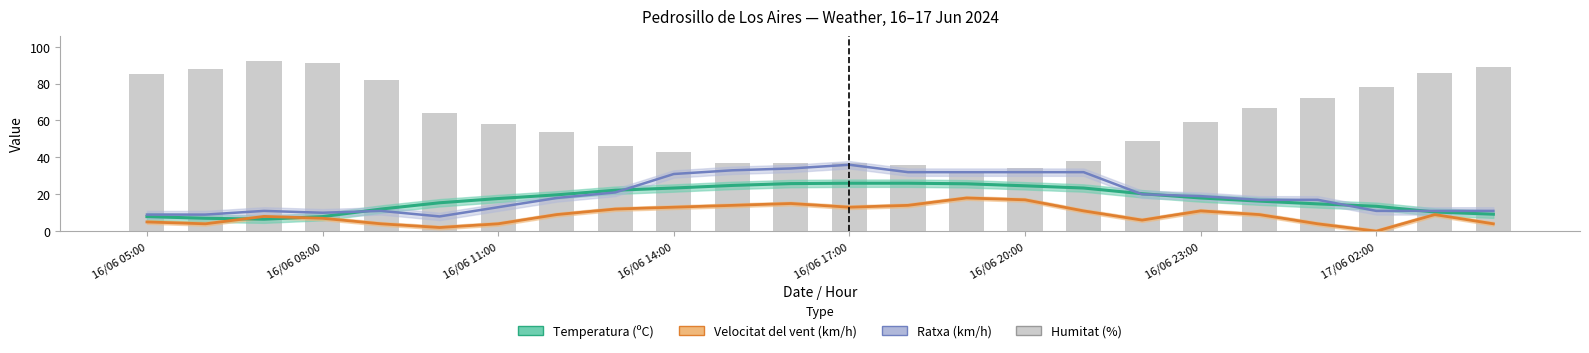

Is it true that Ratxa (km/h) equals 9.0 at 16/06 05:00?

True